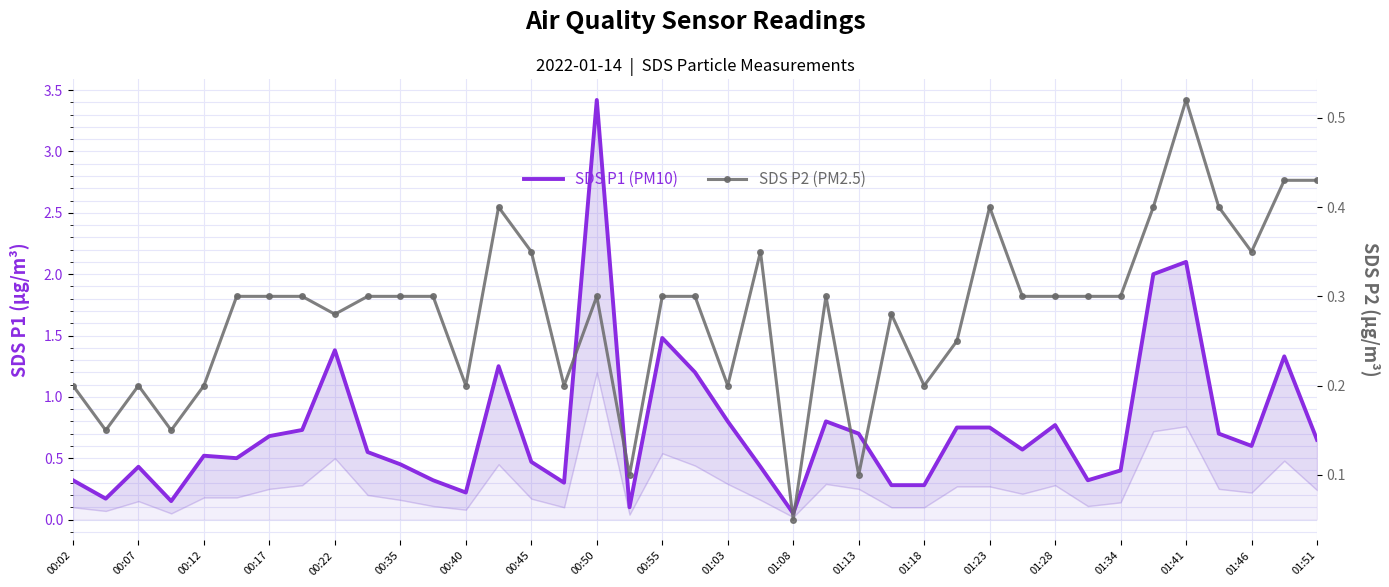

Rank the series by their maximum value, from lowest to highest.

SDS P2 (PM2.5), SDS P1 (PM10)